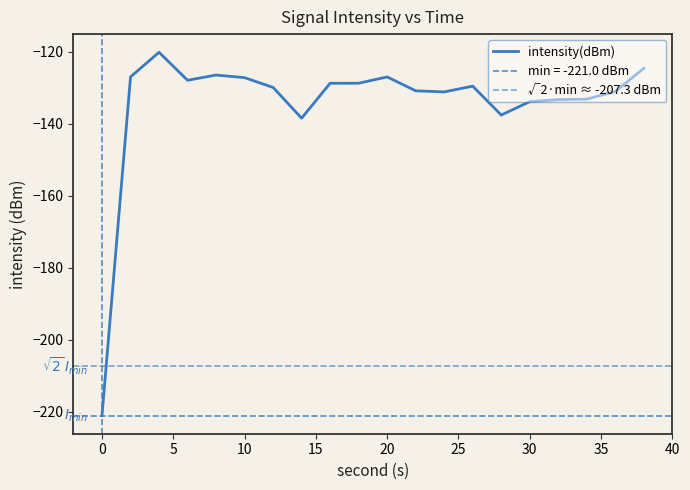

How many interior local valleys (lower than both neighbors) does the data have?

4